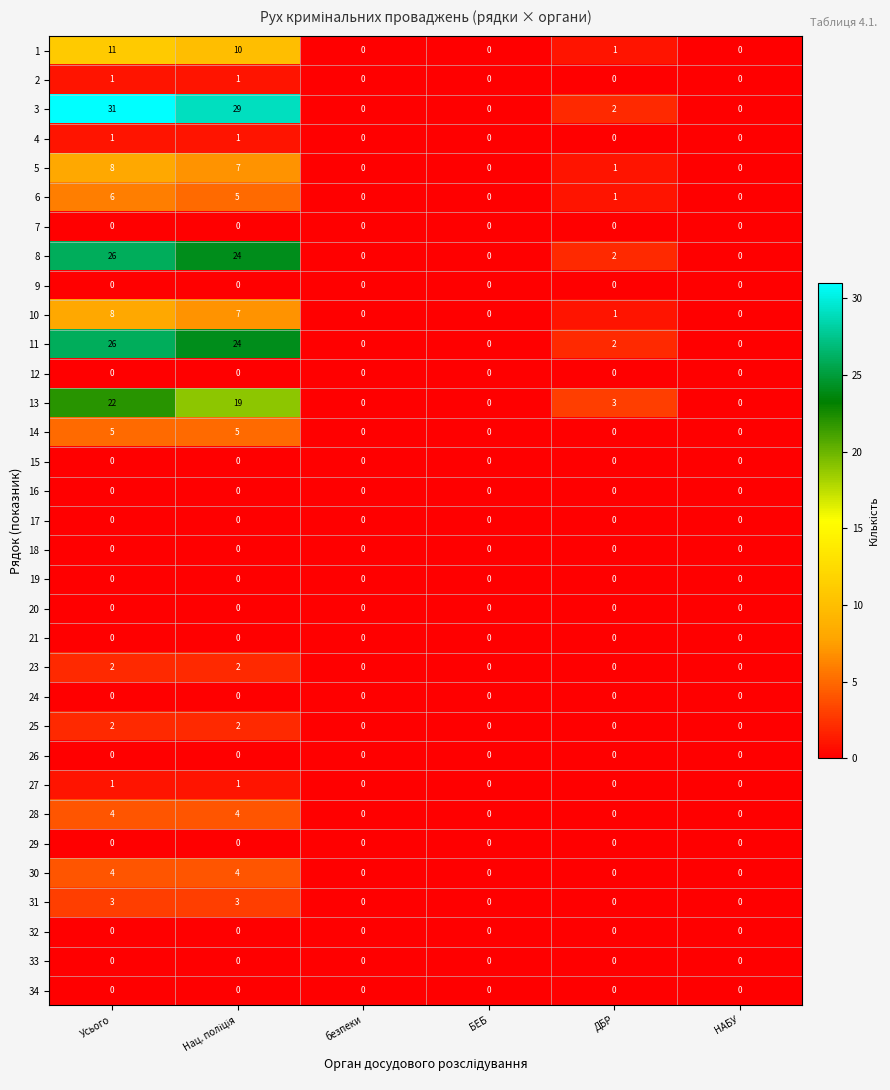

How many values in the 6 series are below 1?

3